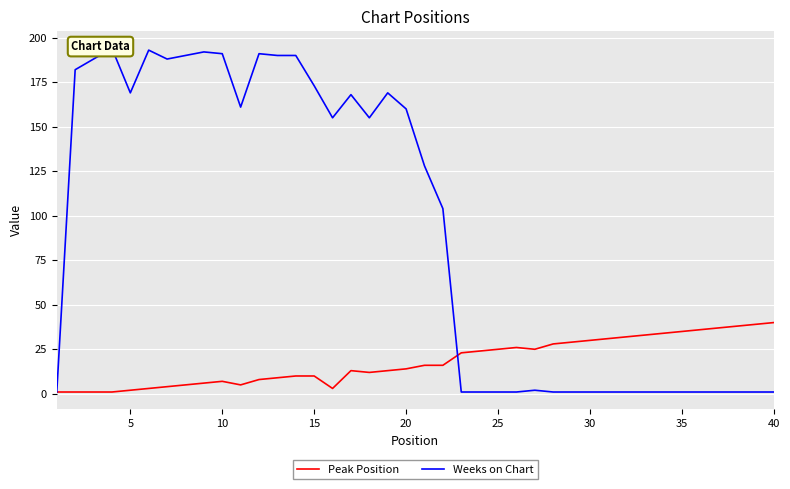

Which series has the largest range (max minus min)?

Weeks on Chart